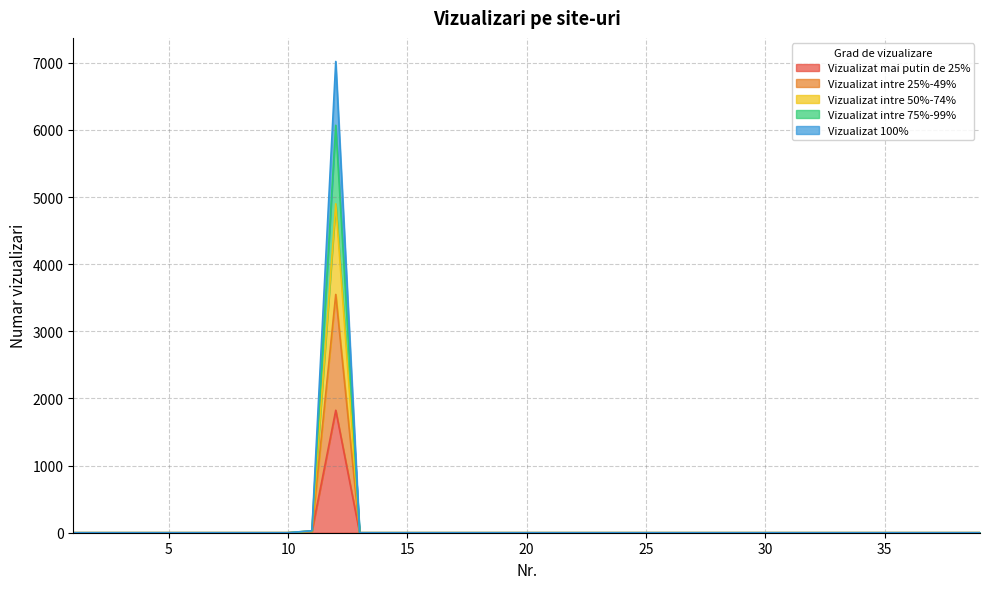

What are all the series names shown in the legend?

Vizualizat mai putin de 25%, Vizualizat intre 25%-49%, Vizualizat intre 50%-74%, Vizualizat intre 75%-99%, Vizualizat 100%